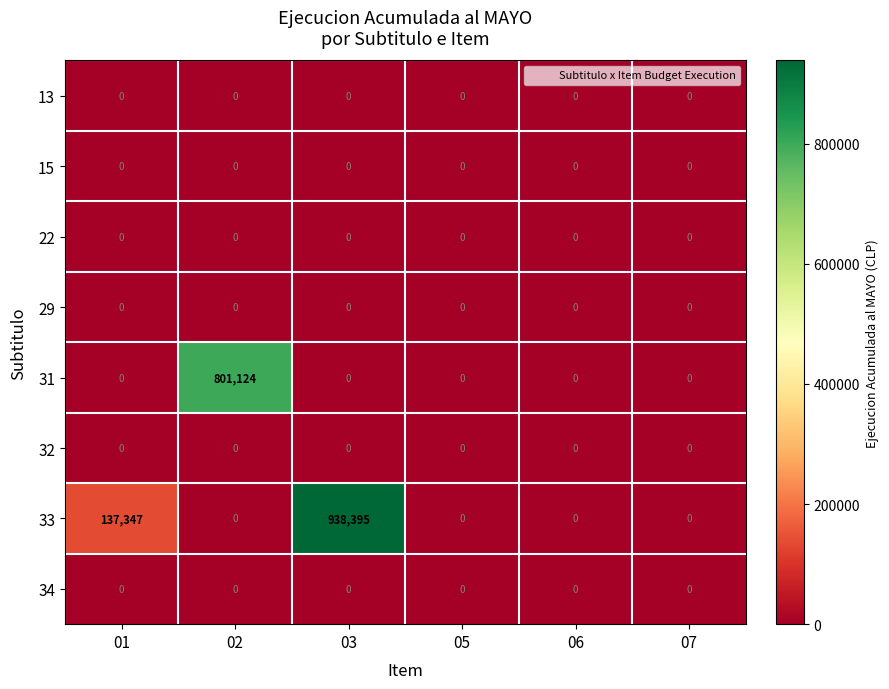

At which category is the sum across all series the highest?

03